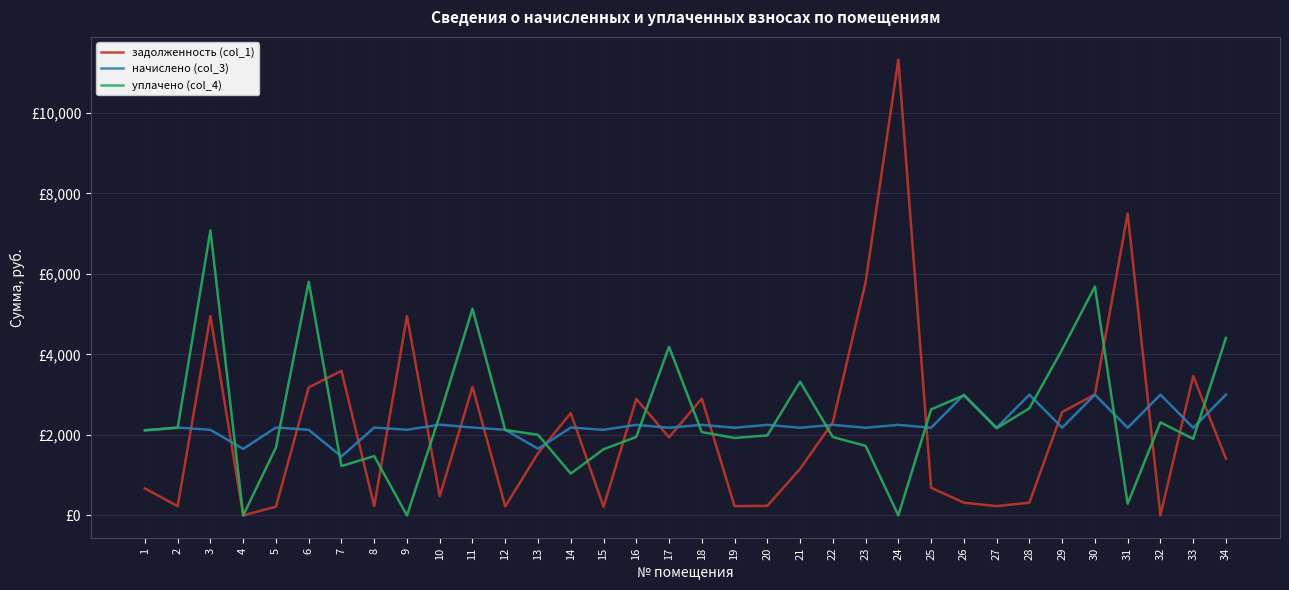

Which series has the largest total across all categories?

уплачено (col_4)